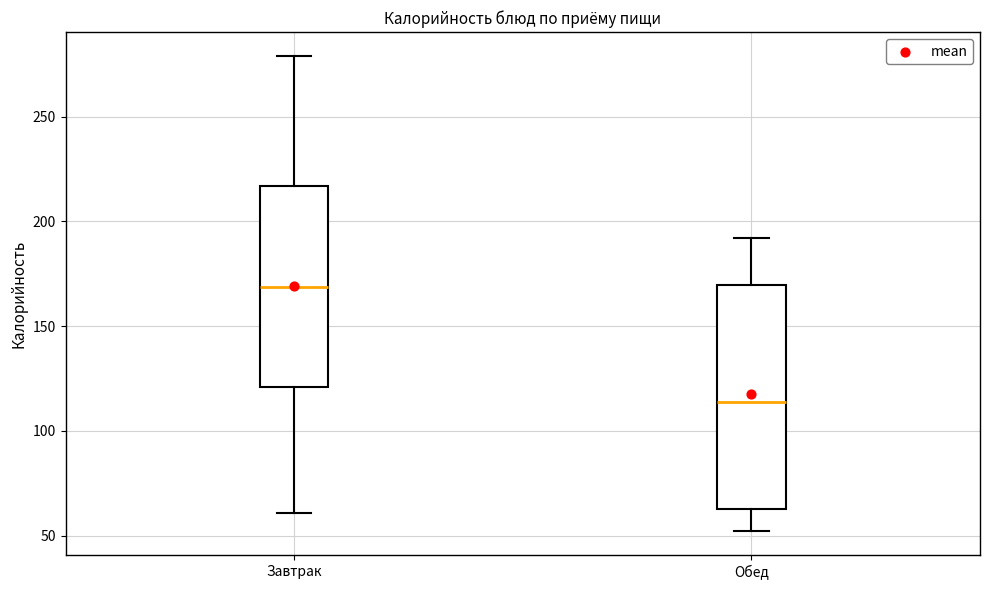

Reading left to right, read every box against the y-axis: the position of its median line, the range the box covers, and the ends of its whiskers. The values are not printed on the chart, so give them approximately, as read against the axis.

Завтрак: median 170, box 120 to 215, whiskers 60 to 280
Обед: median 115, box 65 to 170, whiskers 50 to 190